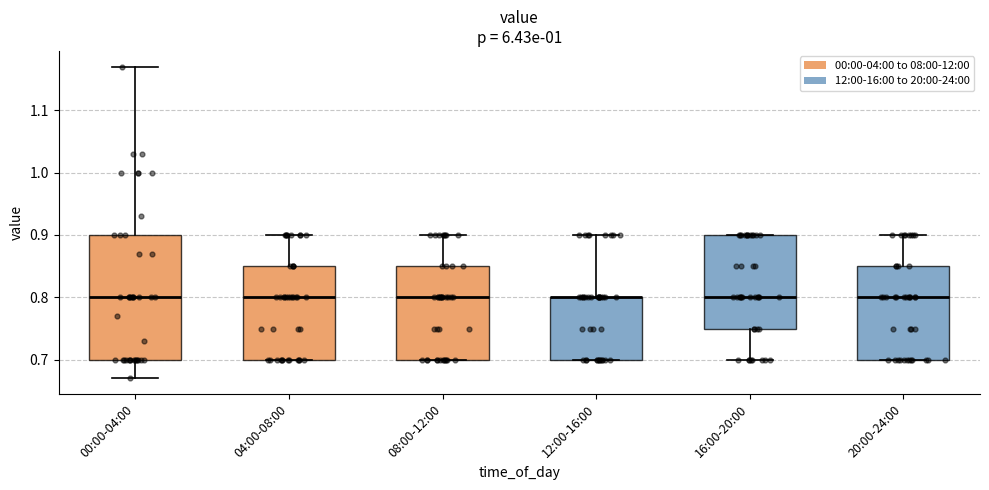

Where is the lower edge of the box for 08:00-12:00 on the y-axis? The values are not printed on the chart, so give them approximately, as read against the axis.

0.70